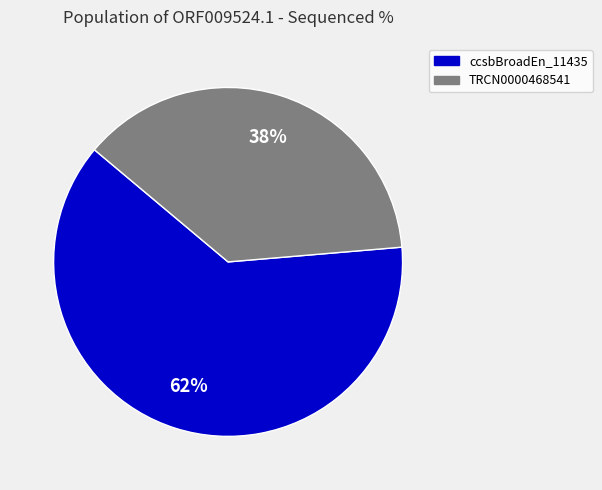

To the nearest percent, what is the average slice percentage?

50%